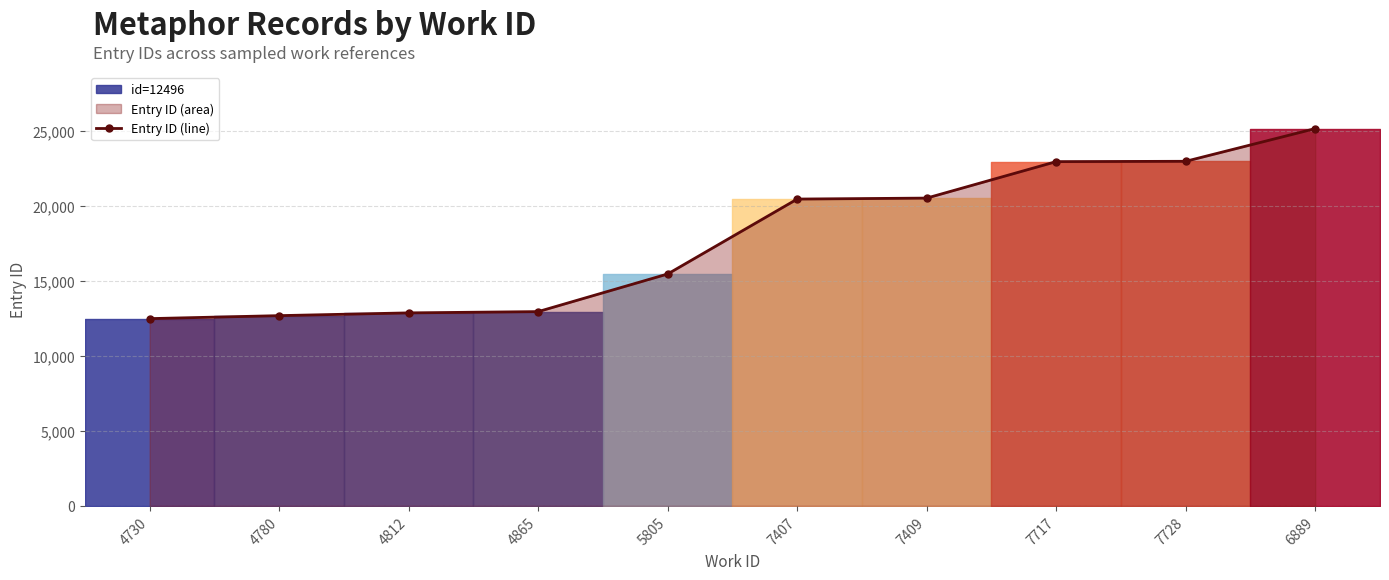

How many data points are less than 20473?

5